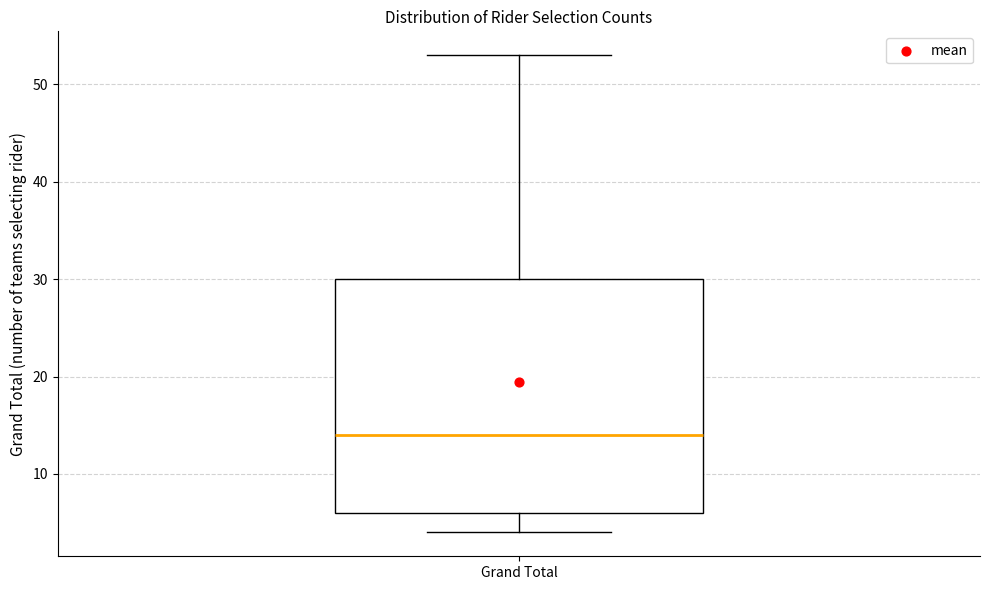

Transcribe this box plot: give where the median line is, the range the box spans, and where the two whiskers end, as read against the y-axis. The values are not printed on the chart, so give them approximately, as read against the axis.

median 14, box 6 to 30, whiskers 4 to 53